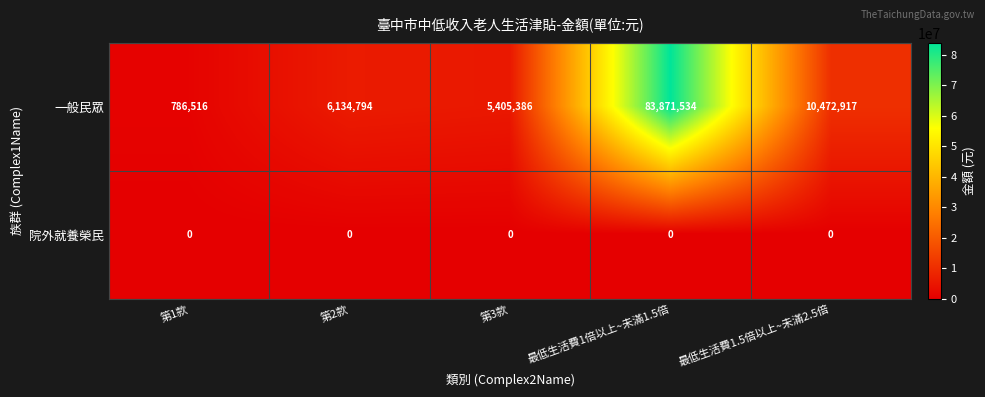

What is the total value across all series at 最低生活費1.5倍以上~未滿2.5倍?

10472917